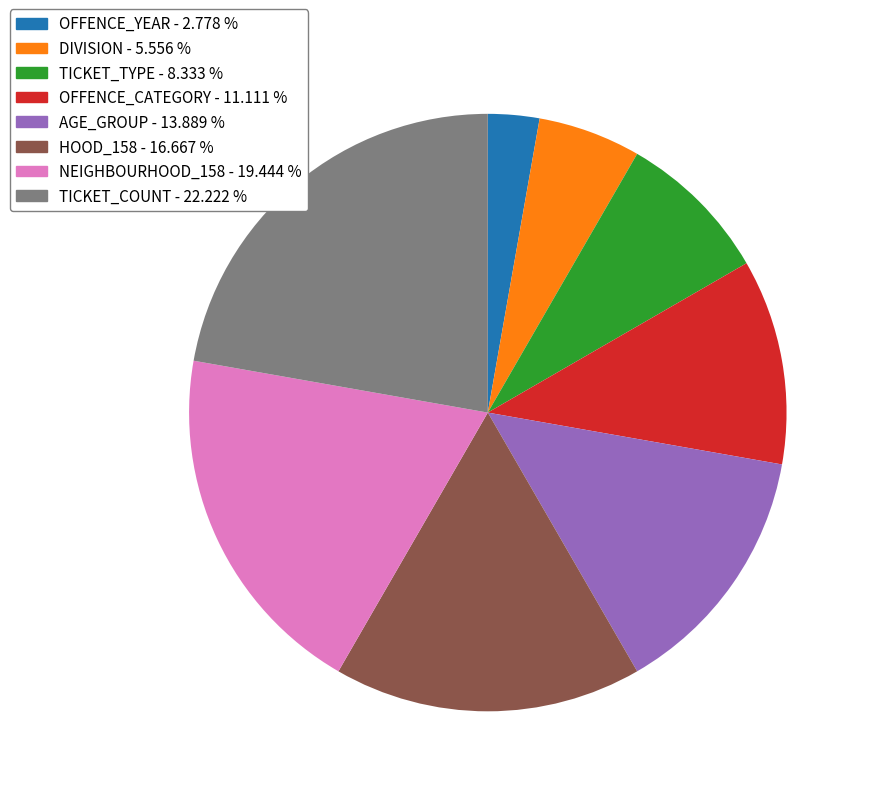

Is there a majority slice in this chart?

No